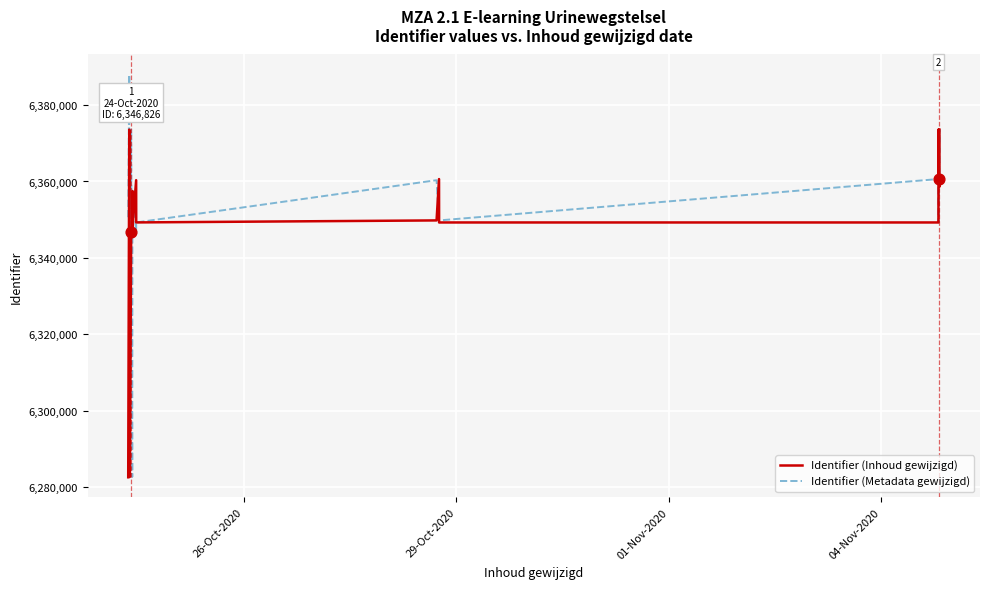

At how many categories does at least one series exceed 6357332?

13